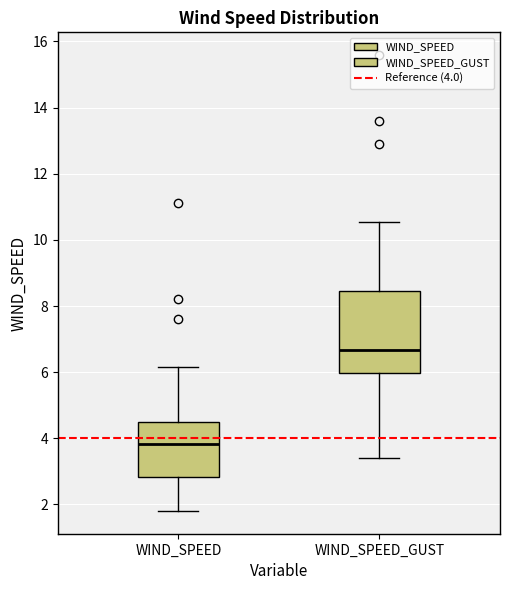

Which box has the highest median line?

WIND_SPEED_GUST